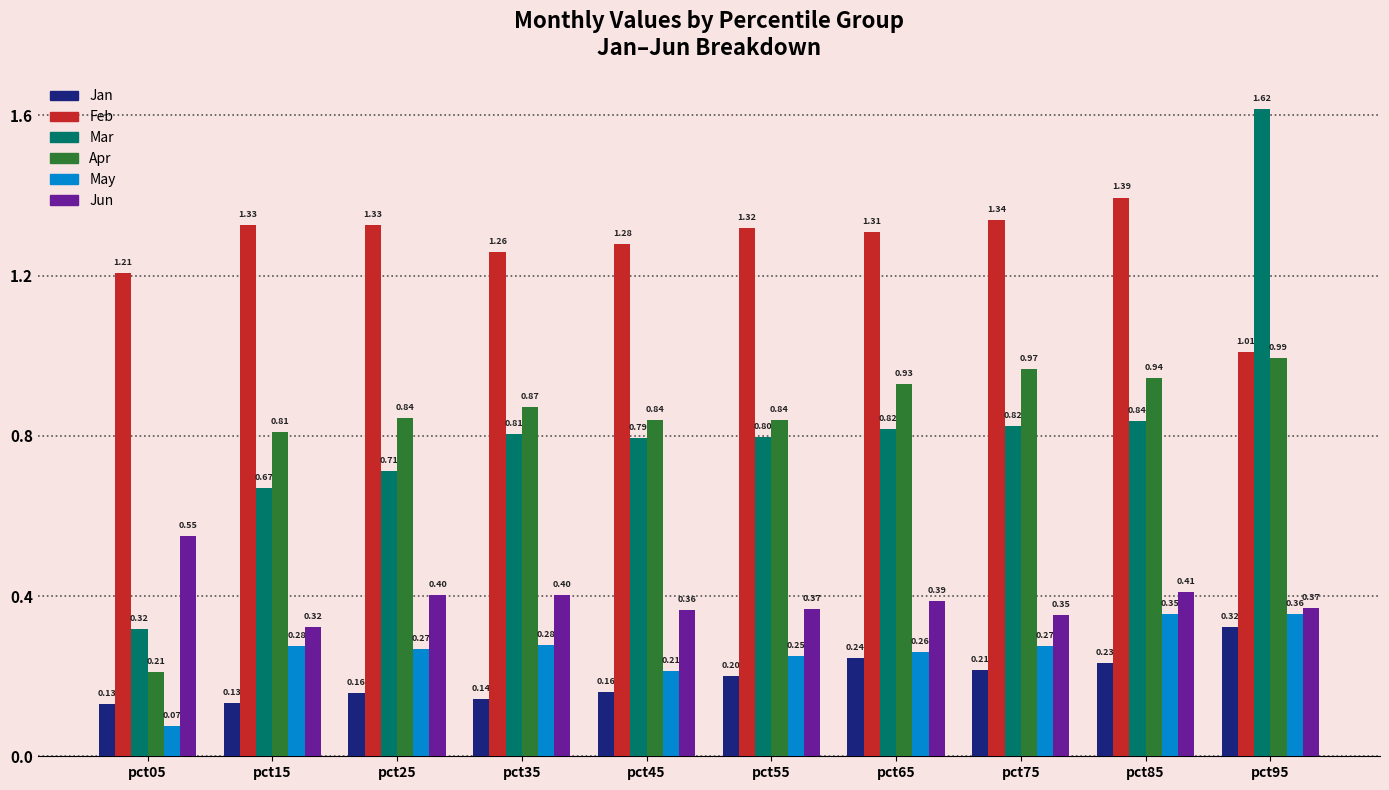

The value of Jan at pct05 is 0.0. True or false?

False